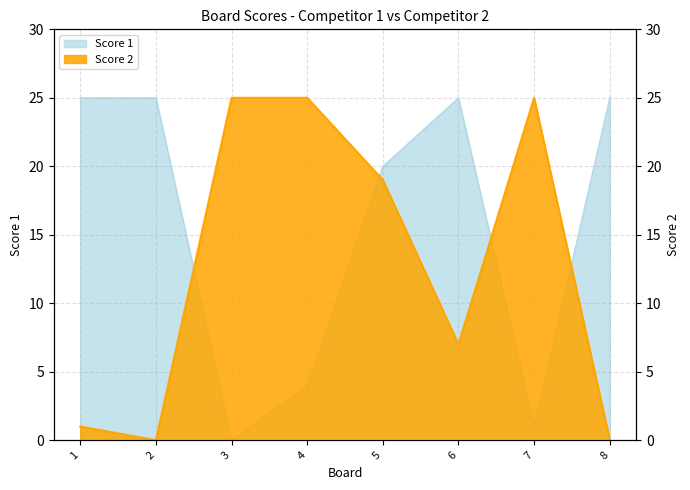

What are all the series names shown in the legend?

Score 1, Score 2